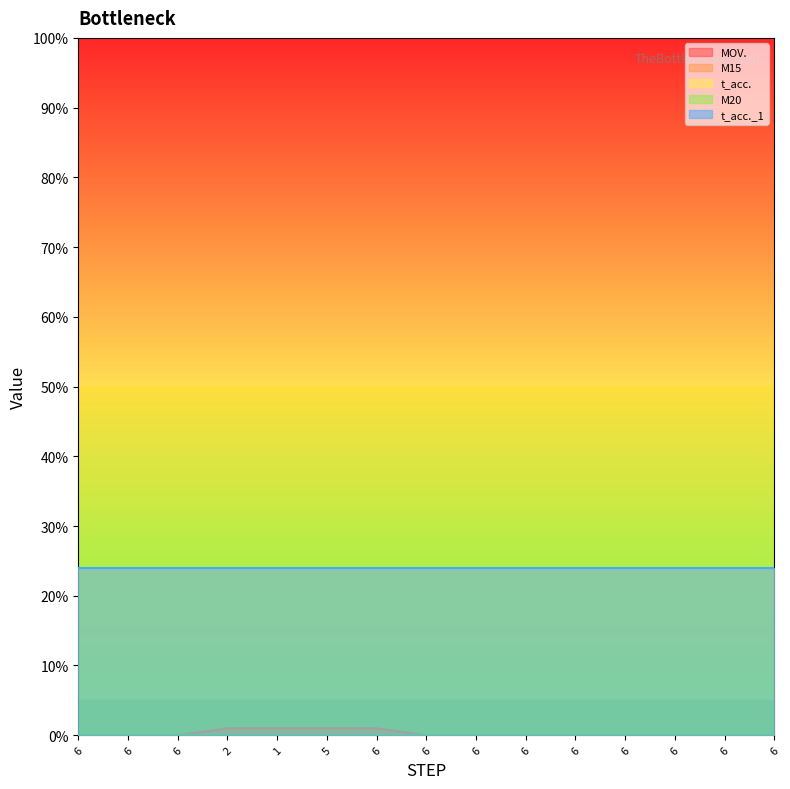

The MOV. series shows 0 at 6. True or false?

False